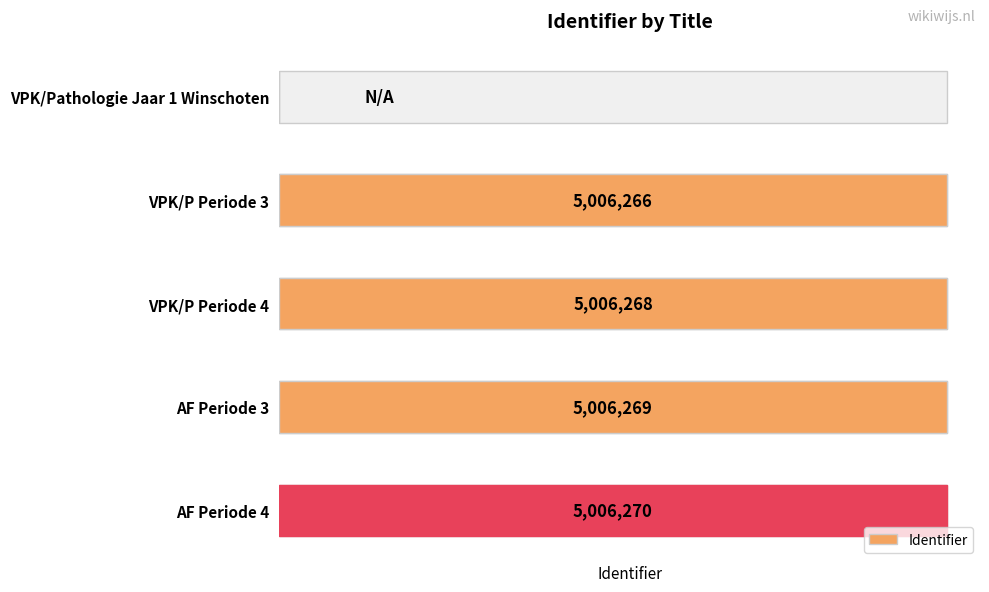

Reading left to right, list all the values displayed in this chart.

0	5006266	5006268	5006269	5006270